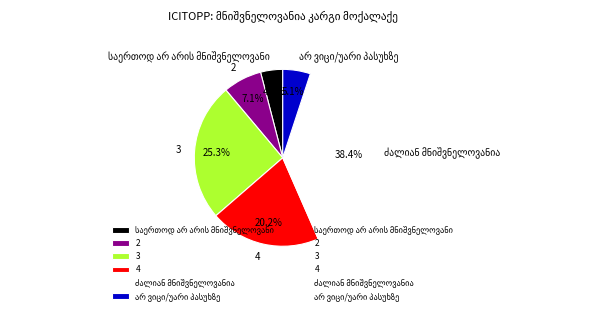

Is it true that 4 is 20% of the pie?

True